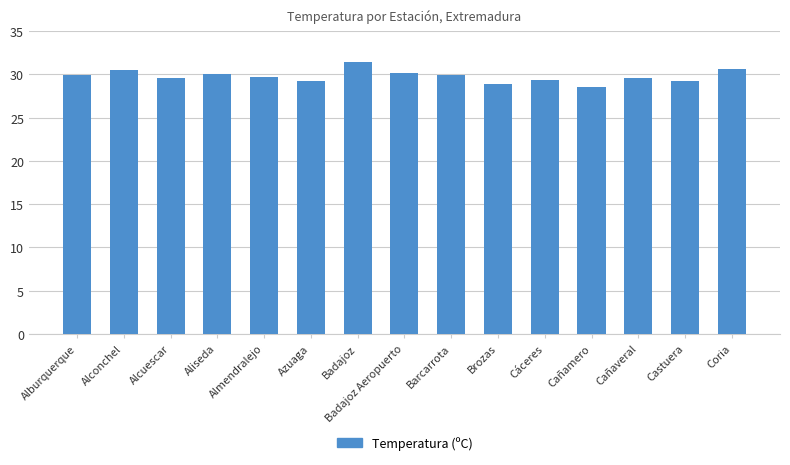

What is the value of the 4th bar from the left?

30.1